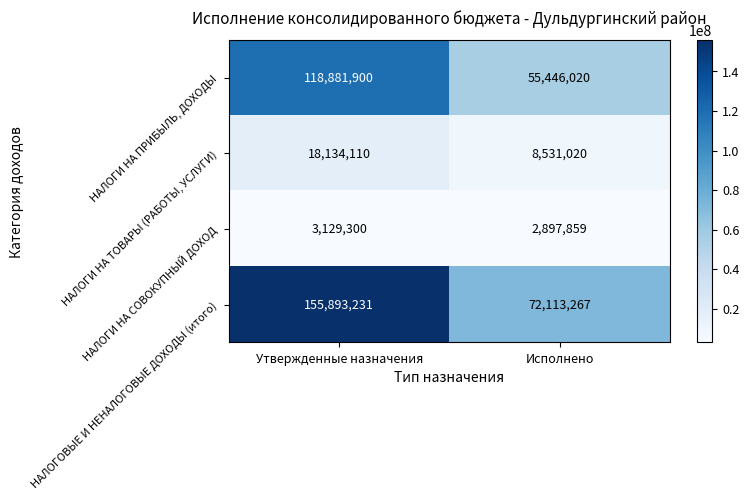

How many categories are shown in the chart?

2